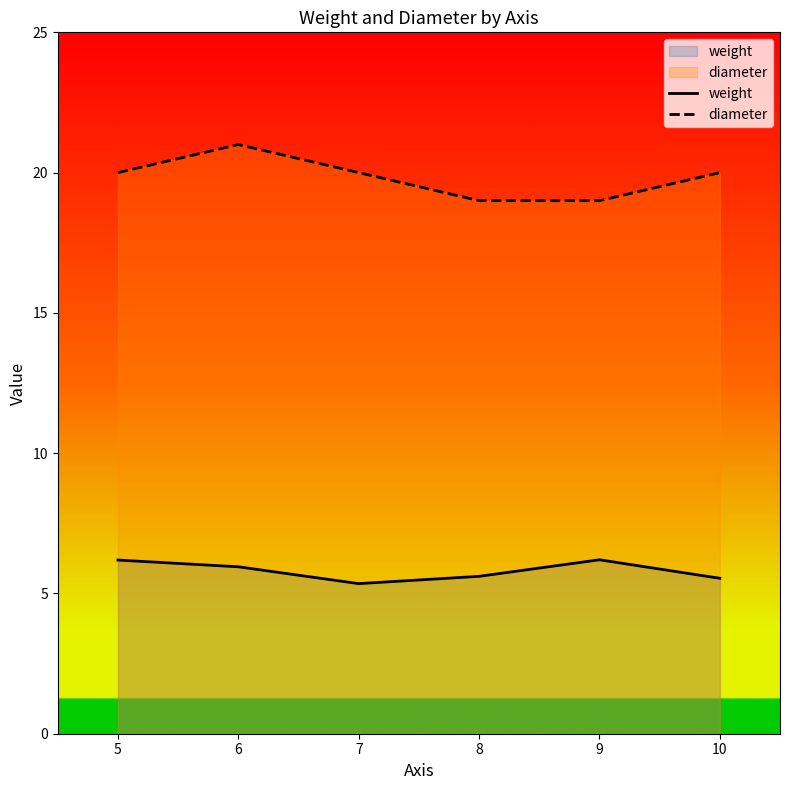

What is the sum of all weight values?

34.8